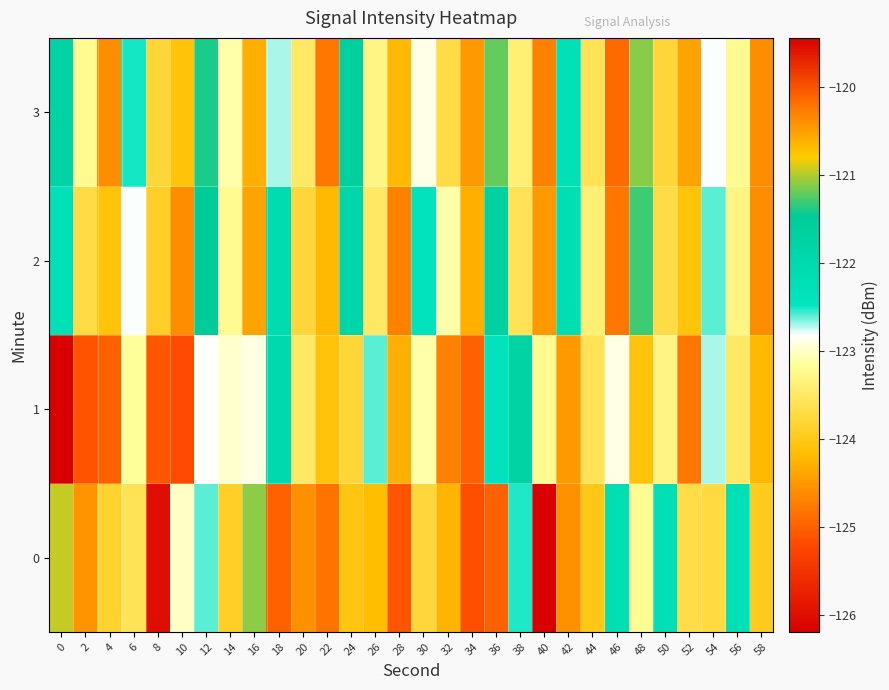

What is the minimum value shown in the chart?

-126.2